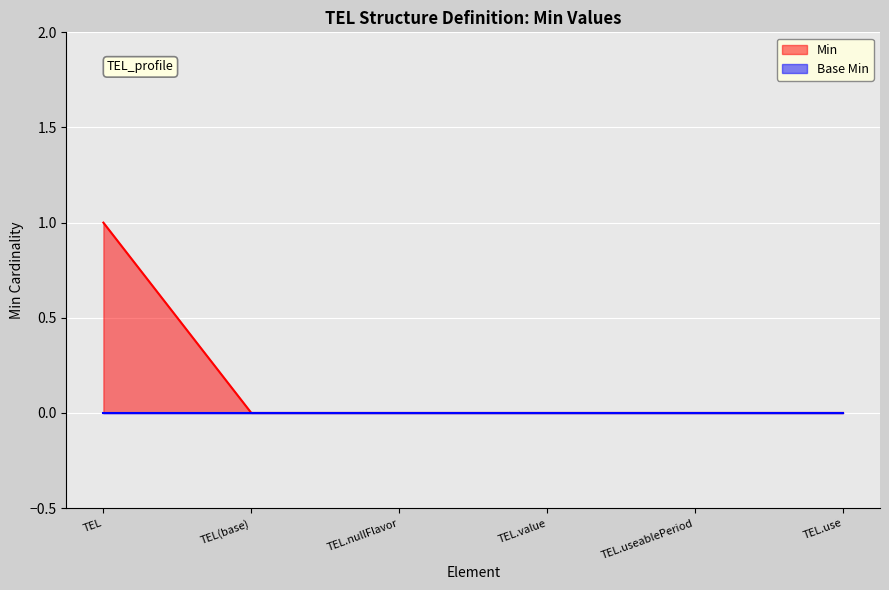

Rank the categories by value from lowest to highest.

TEL(base), TEL.nullFlavor, TEL.value, TEL.useablePeriod, TEL.use, TEL